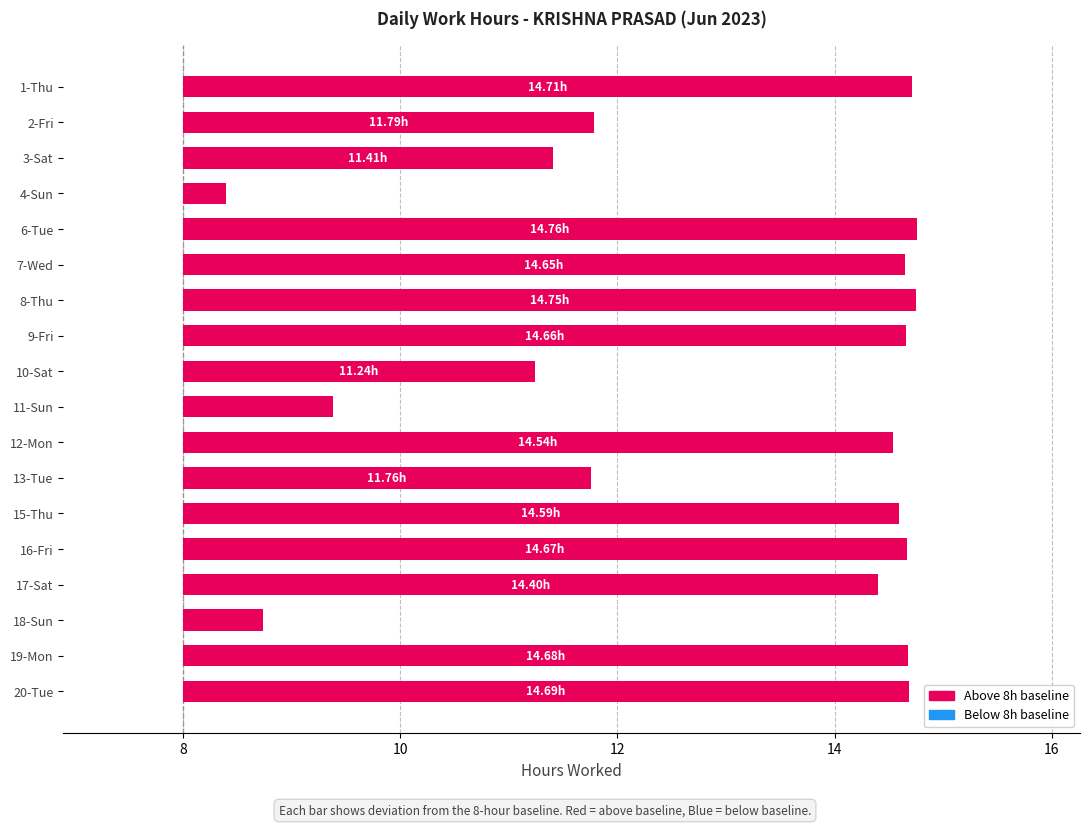

The chart shows a value of 3.3 at 7-Wed. True or false?

False